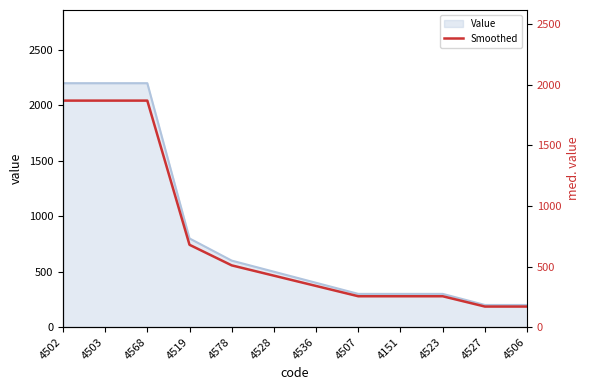

What is the difference between the second highest and minimum values?

1700